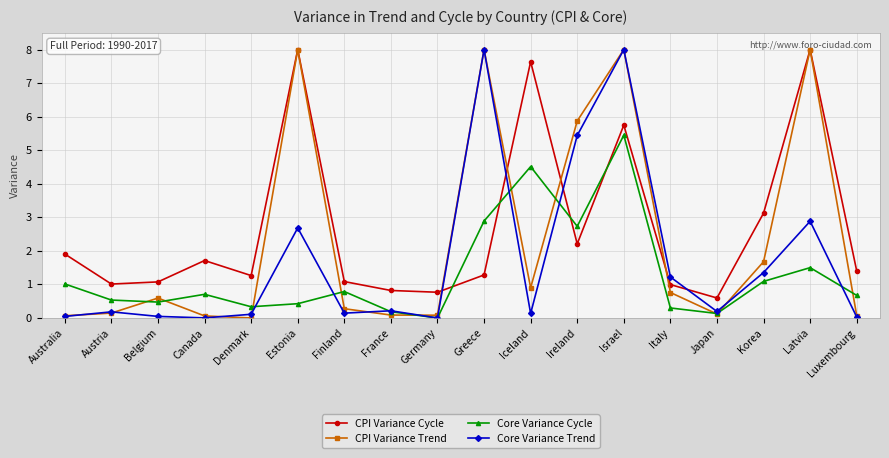

What position from the left is Israel?

13